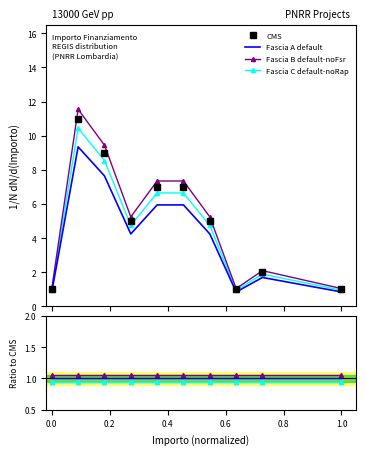

True or false: Fascia A default and Fascia C default-noRap intersect in this chart.

False